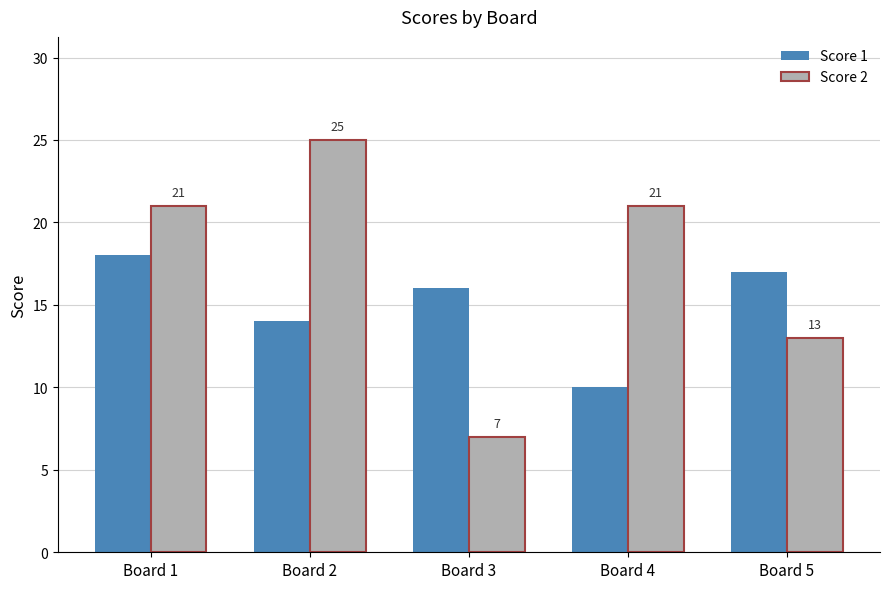

At which label is Score 1 closest to 14?

Board 2